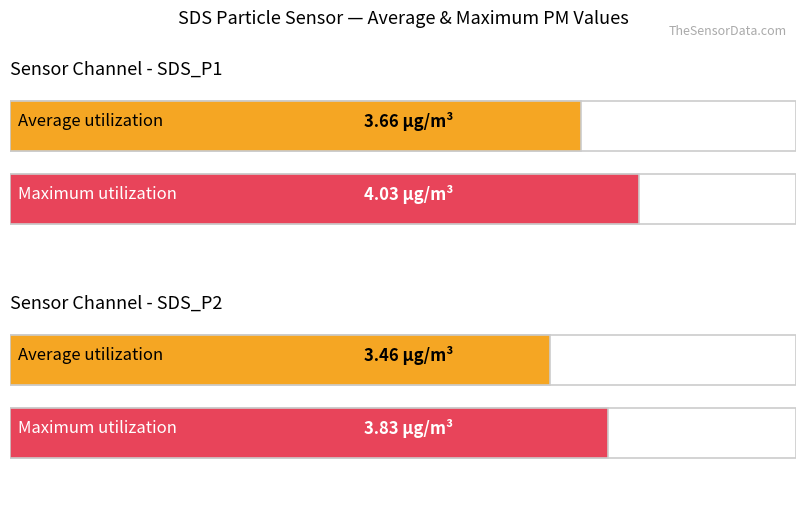

List the labels in order of Maximum utilization value, largest first.

SDS_P1, SDS_P2